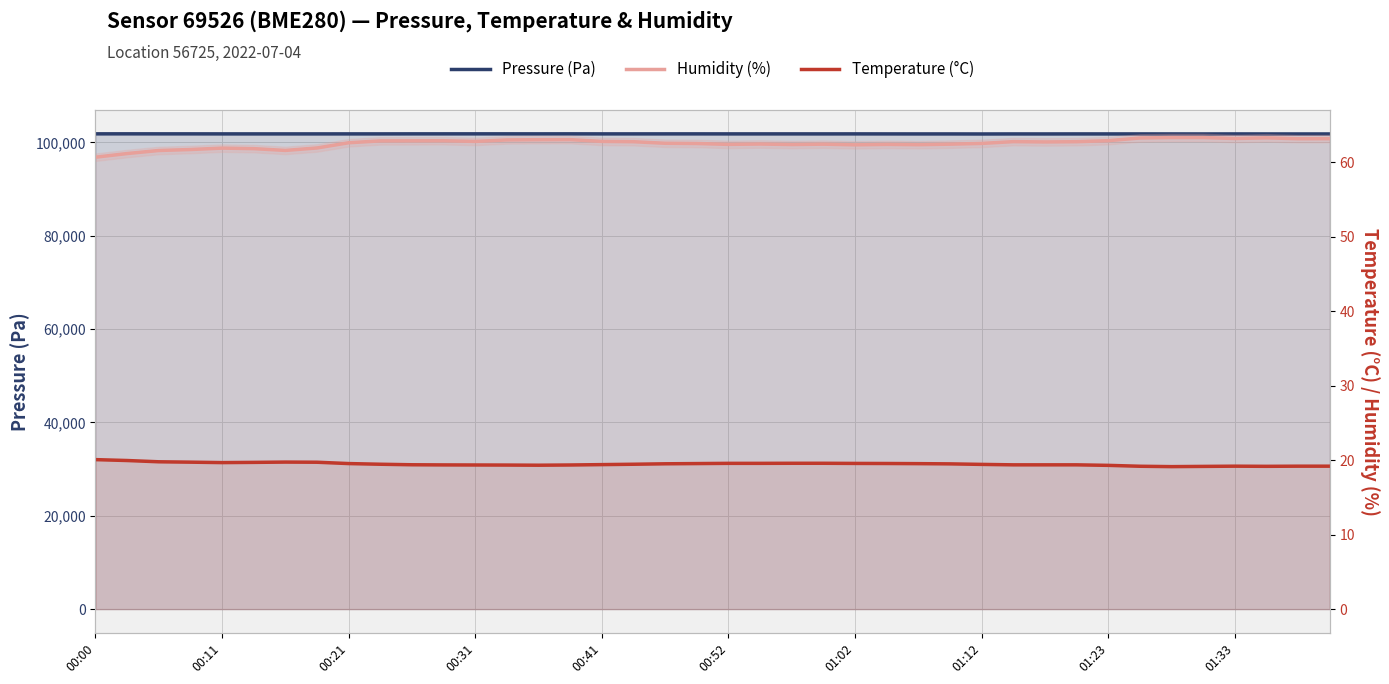

How many lines are shown in the chart?

3